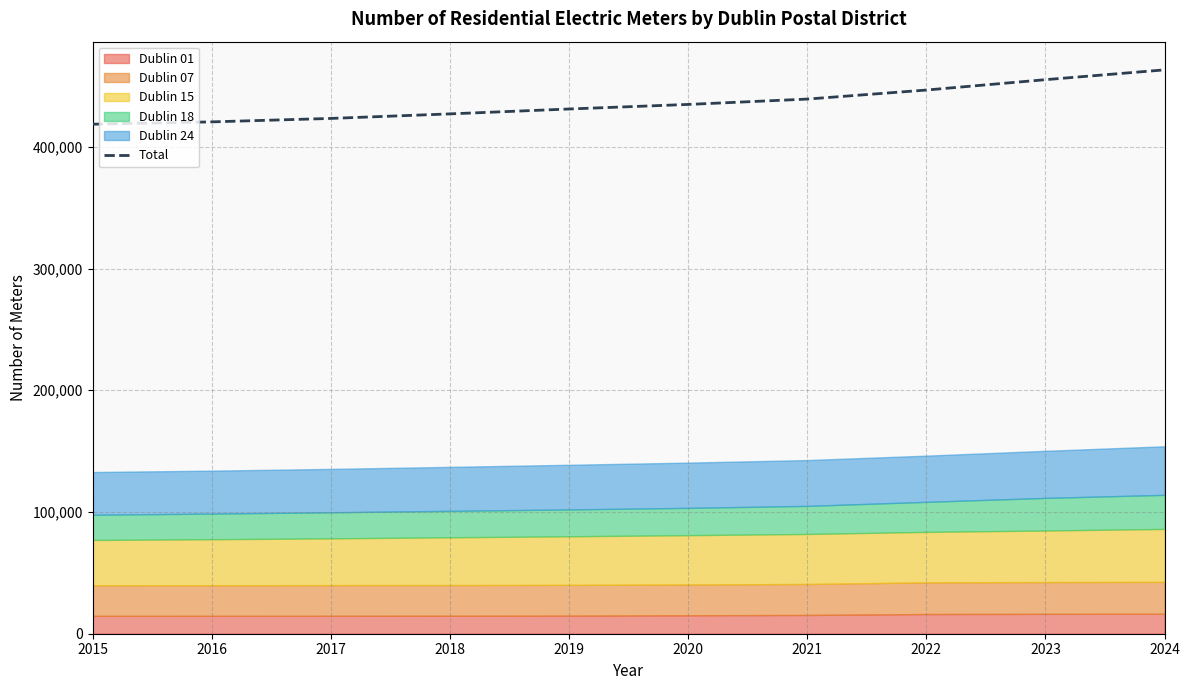

Rank the categories by value from lowest to highest.

2015, 2016, 2017, 2018, 2019, 2020, 2021, 2022, 2023, 2024